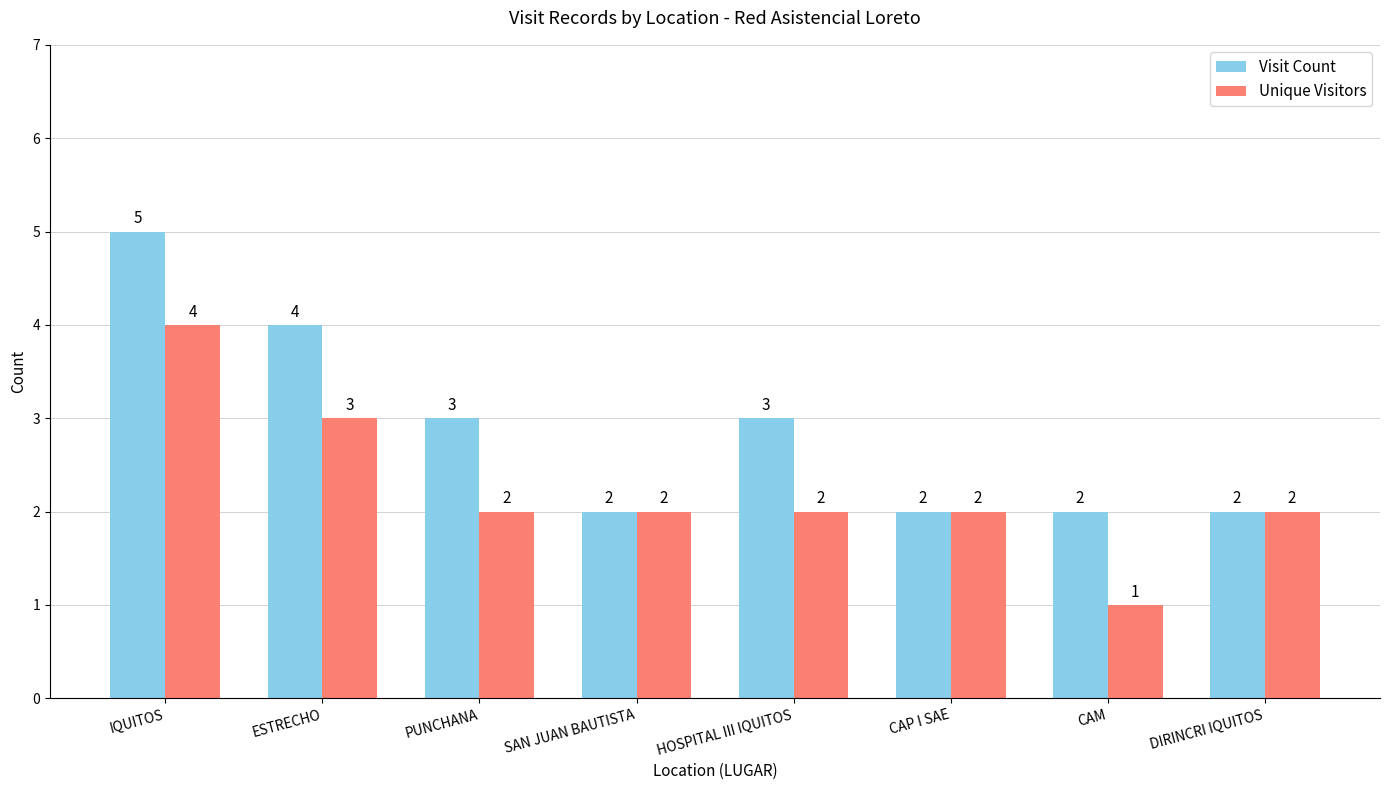

At which label does Unique Visitors first exceed 2?

IQUITOS